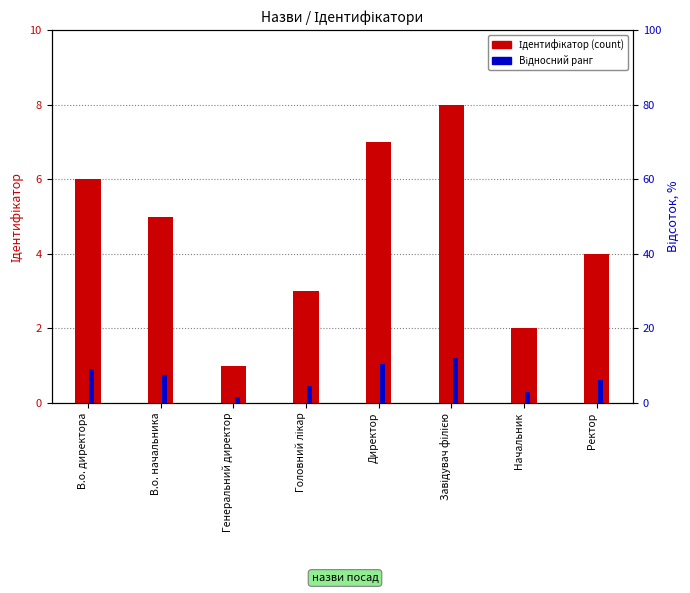

How many values in the Ідентифікатор series are below 5?

4